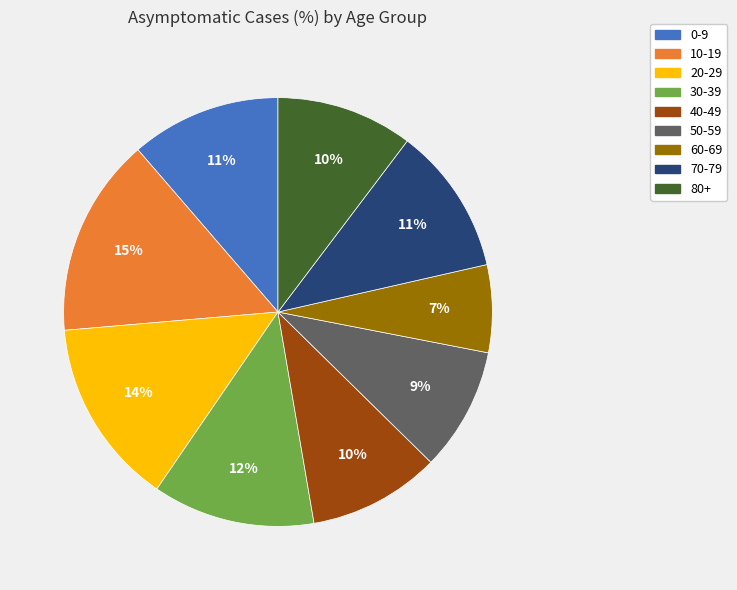

What percentage is the 10-19 slice, to the nearest percent?

15%